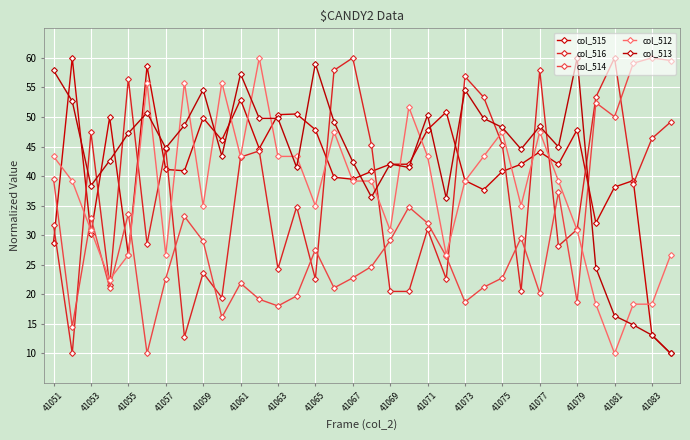

What is the difference between the second highest and minimum values in the col_513 series?

49.0